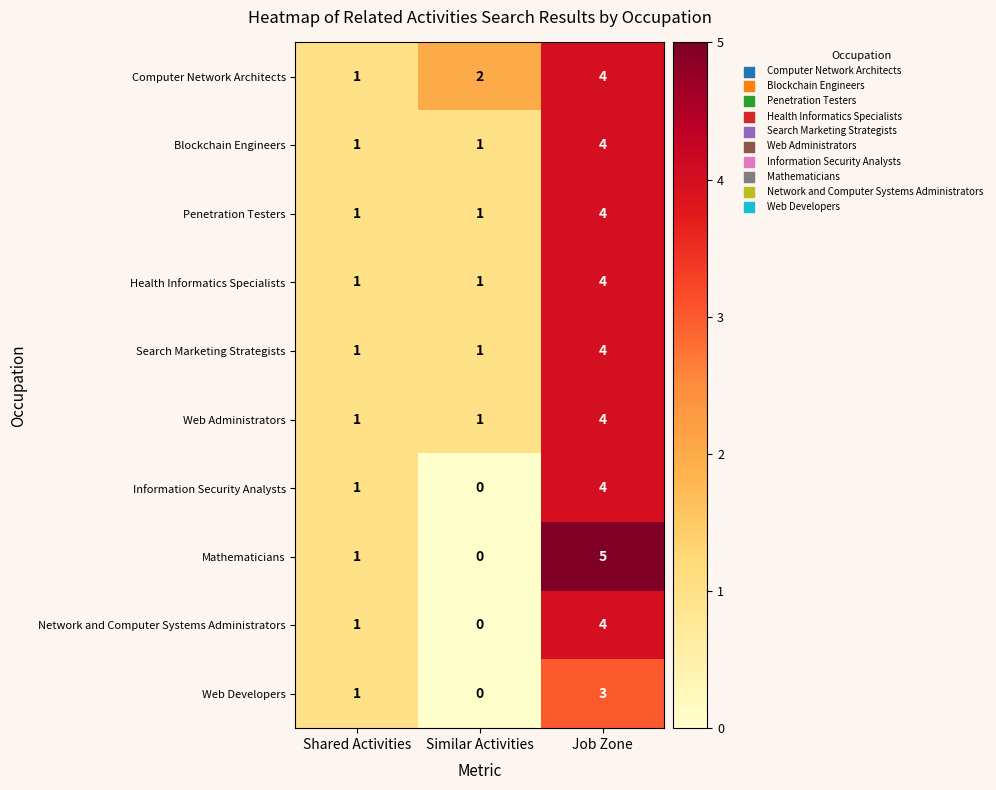

Is it true that Search Marketing Strategists equals 2 at Similar Activities?

False